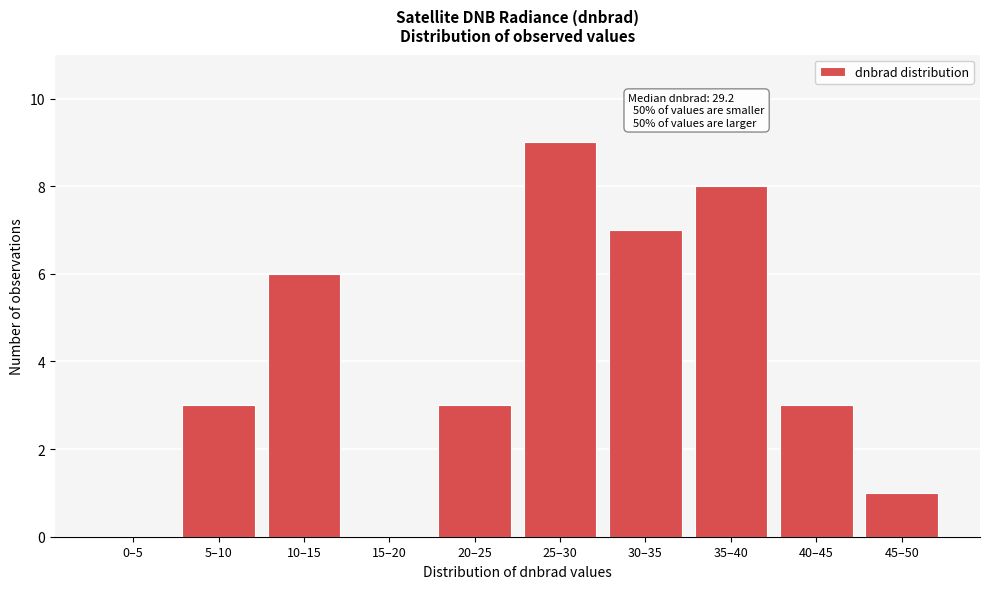

Reading left to right, list all the values displayed in this chart.

0–5=0	5–10=3	10–15=6	15–20=0	20–25=3	25–30=9	30–35=7	35–40=8	40–45=3	45–50=1